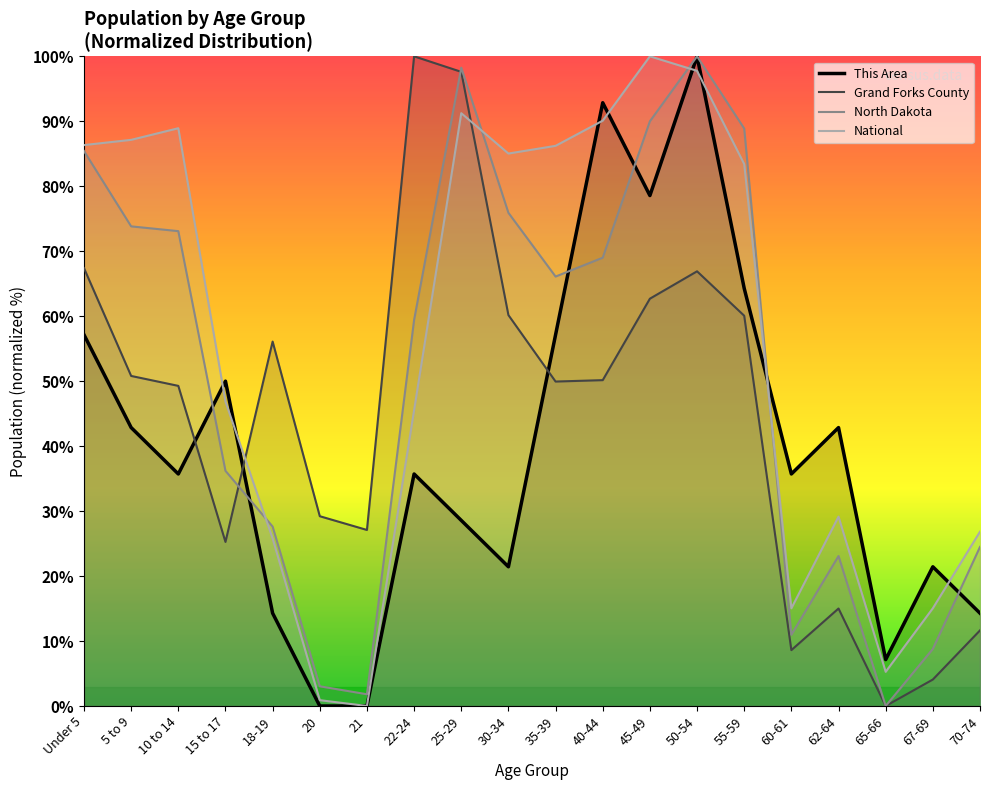

In National, how many points are lower than both neighbors (excluding endpoints)?

4